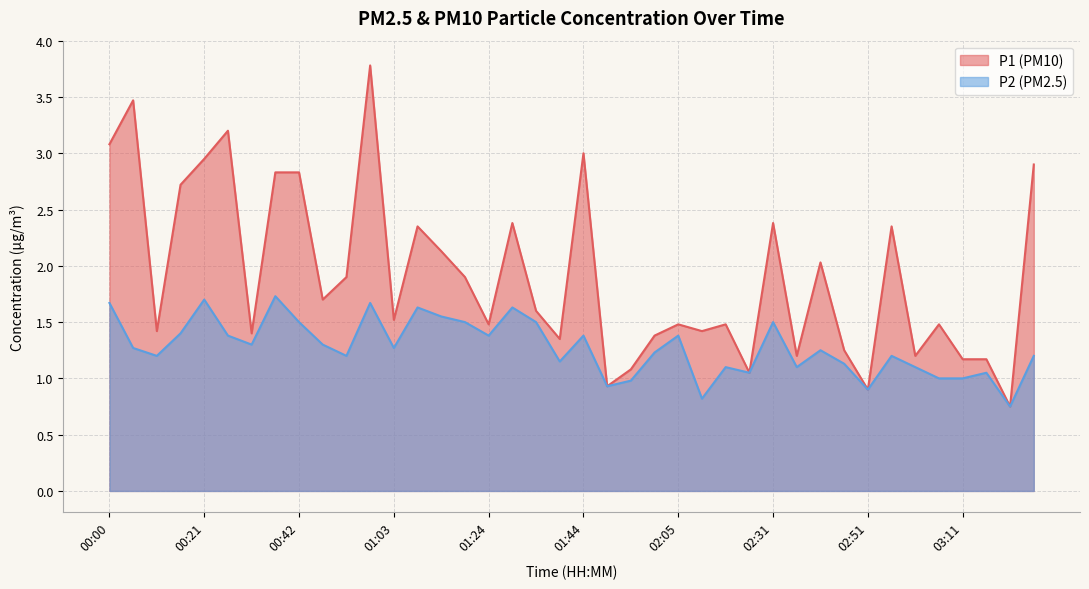

What is the difference between the highest and lowest values at 02:00?

0.1